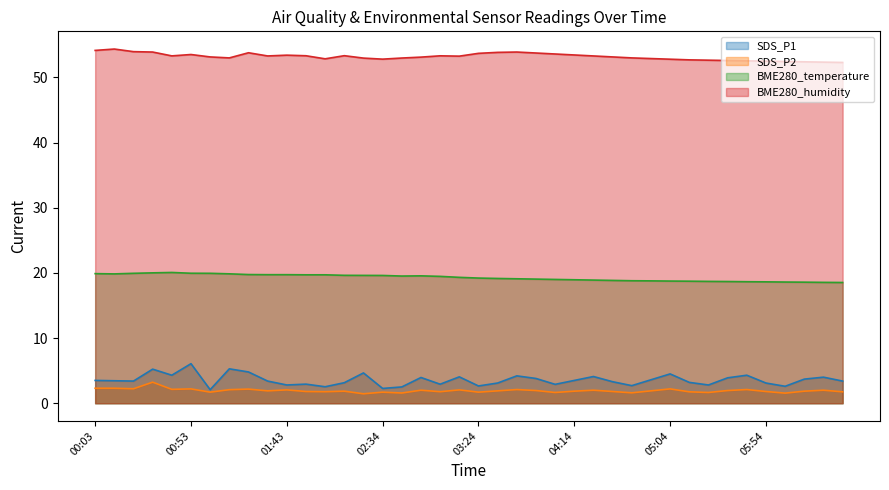

What is the minimum value for SDS_P1 line?

2.1